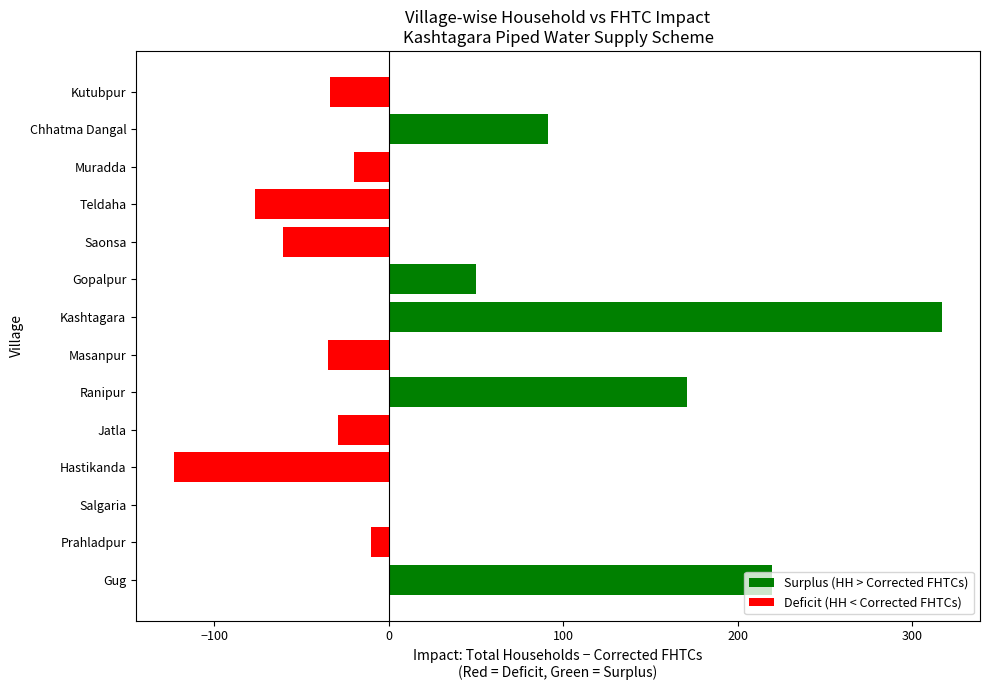

Is it true that Surplus (HH > Corrected FHTCs) equals 50 at Gopalpur?

True